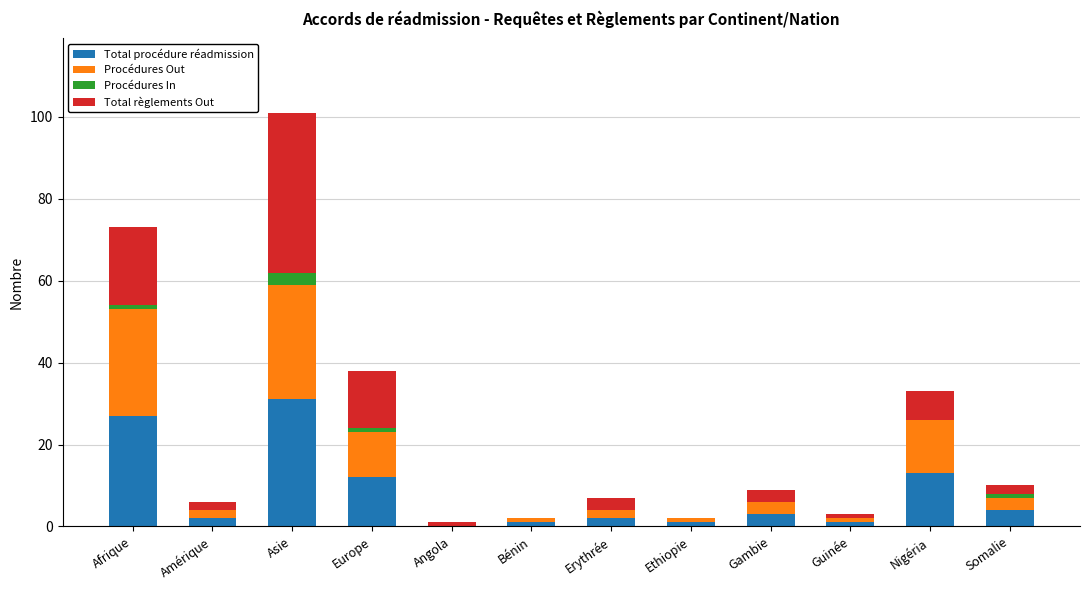

Which category has the highest value in the Total procédure réadmission series?

Asie